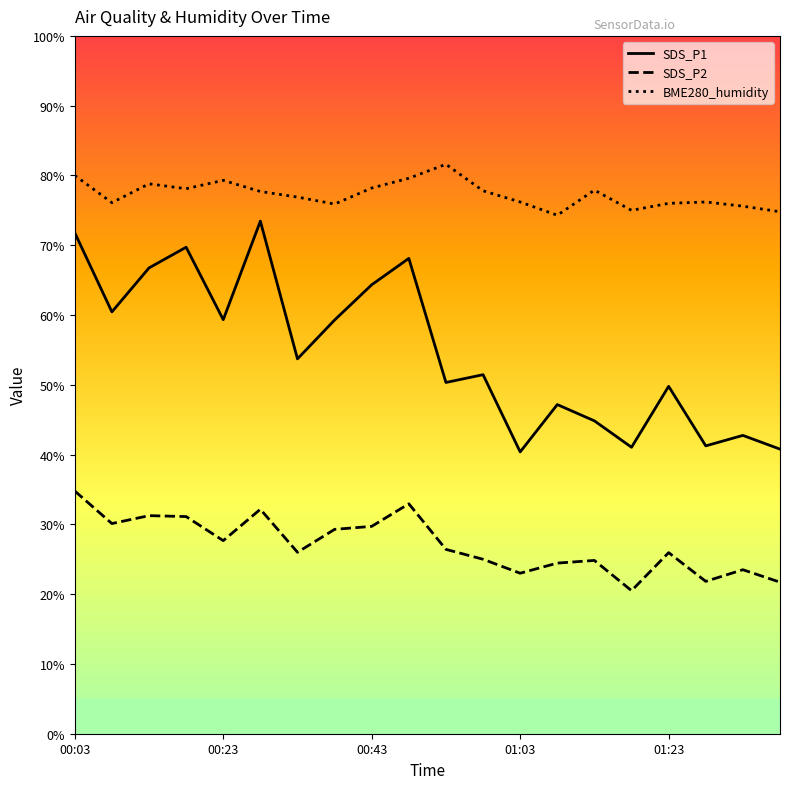

True or false: SDS_P2 has a value of 34.1 at 01:08.

False